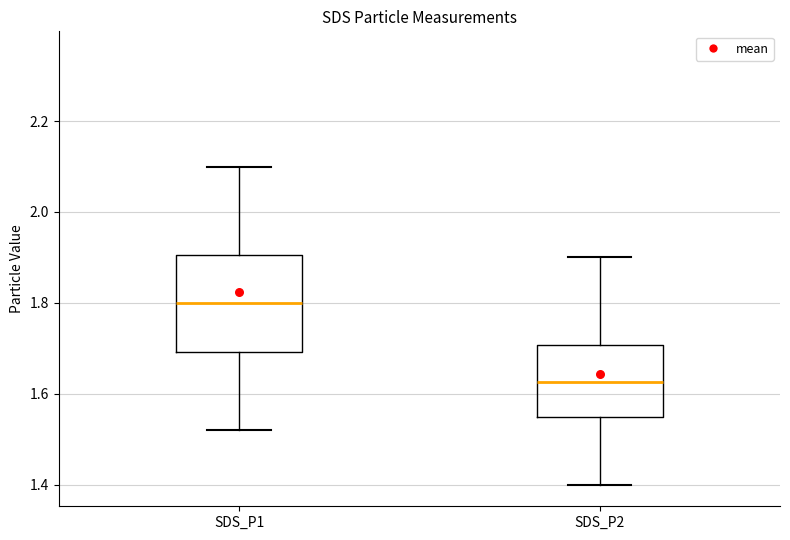

Which box's median line is the lowest?

SDS_P2